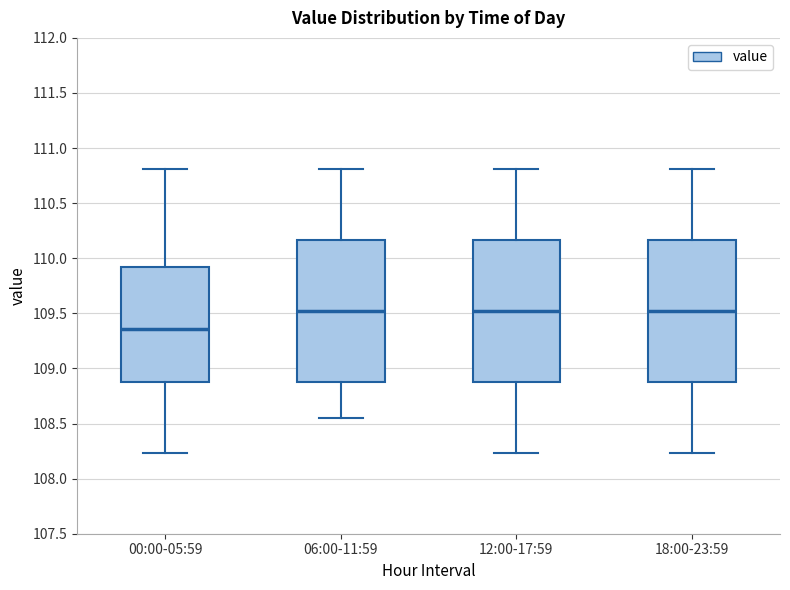

Reading left to right, transcribe this box plot: for each box, give where its median line is, the range the box spans, and where its two whiskers end, as read against the y-axis. The values are not printed on the chart, so give them approximately, as read against the axis.

00:00-05:59: median 109.35, box 108.90 to 109.90, whiskers 108.25 to 110.80
06:00-11:59: median 109.50, box 108.90 to 110.15, whiskers 108.55 to 110.80
12:00-17:59: median 109.50, box 108.90 to 110.15, whiskers 108.25 to 110.80
18:00-23:59: median 109.50, box 108.90 to 110.15, whiskers 108.25 to 110.80